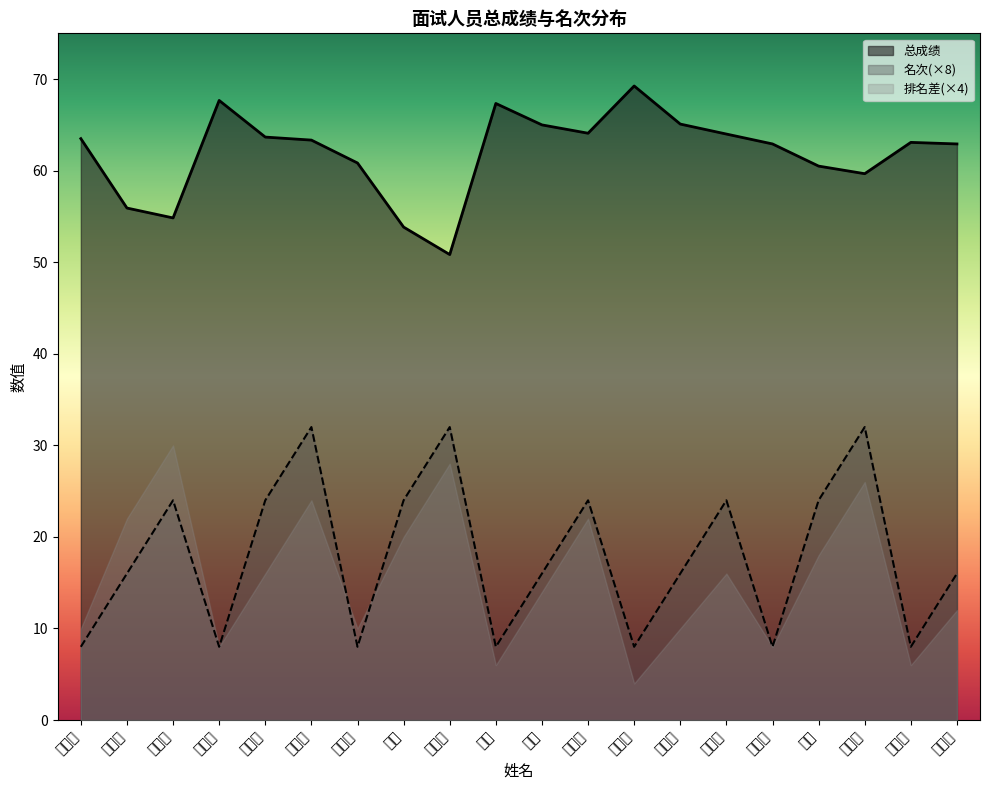

Which series has the largest range (max minus min)?

排名差(×4)